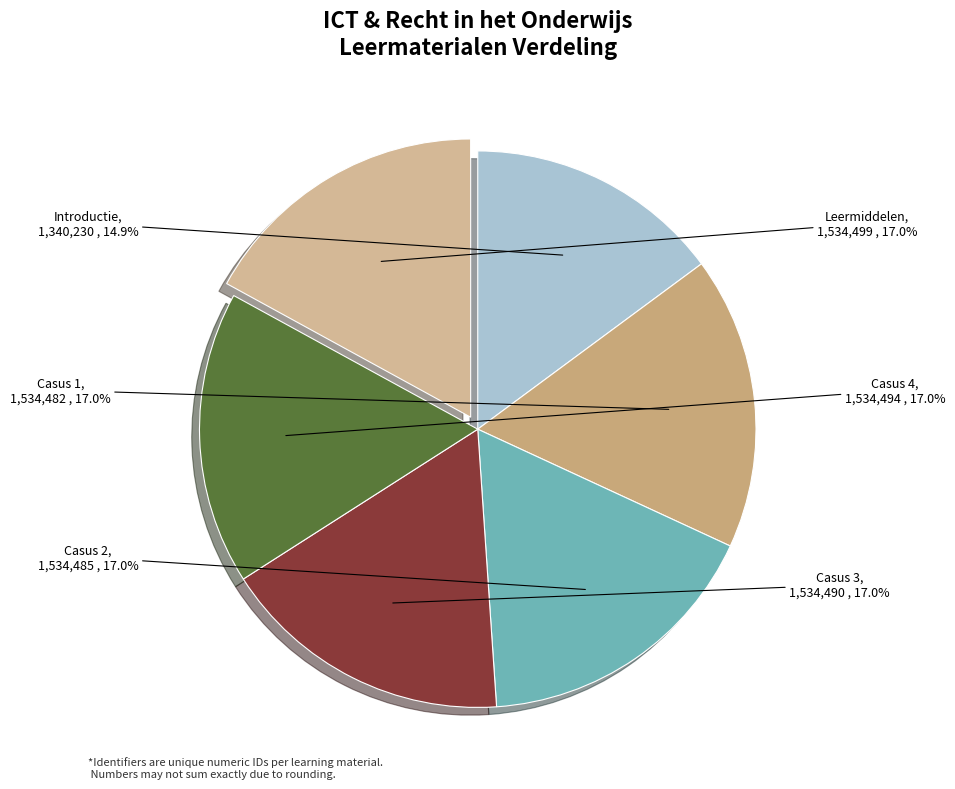

Is there a majority slice in this chart?

No